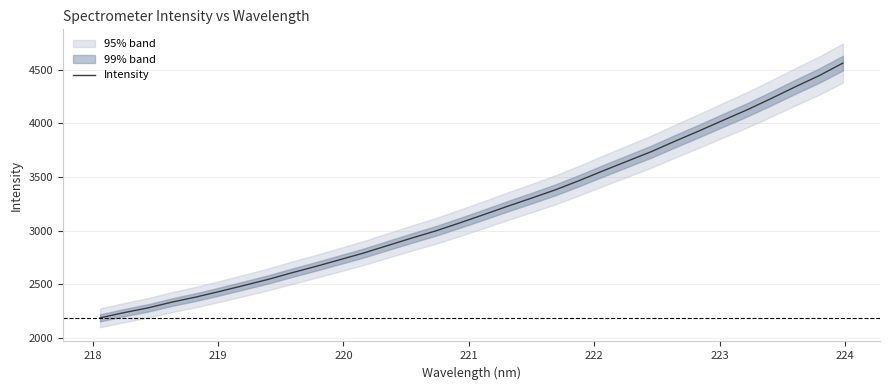

Reading right to left, extract all data points from this chart.

4561.6	4443.8	4339.7	4231.3	4126.6	4029.3	3930.7	3835.5	3737.2	3648.7	3559.8	3468.5	3381.8	3304.2	3228.6	3150.1	3073.3	2998.9	2932.2	2863.0	2793.5	2730.5	2668.2	2608.9	2546.7	2490.7	2435.7	2382.8	2335.6	2281.8	2237.5	2188.8